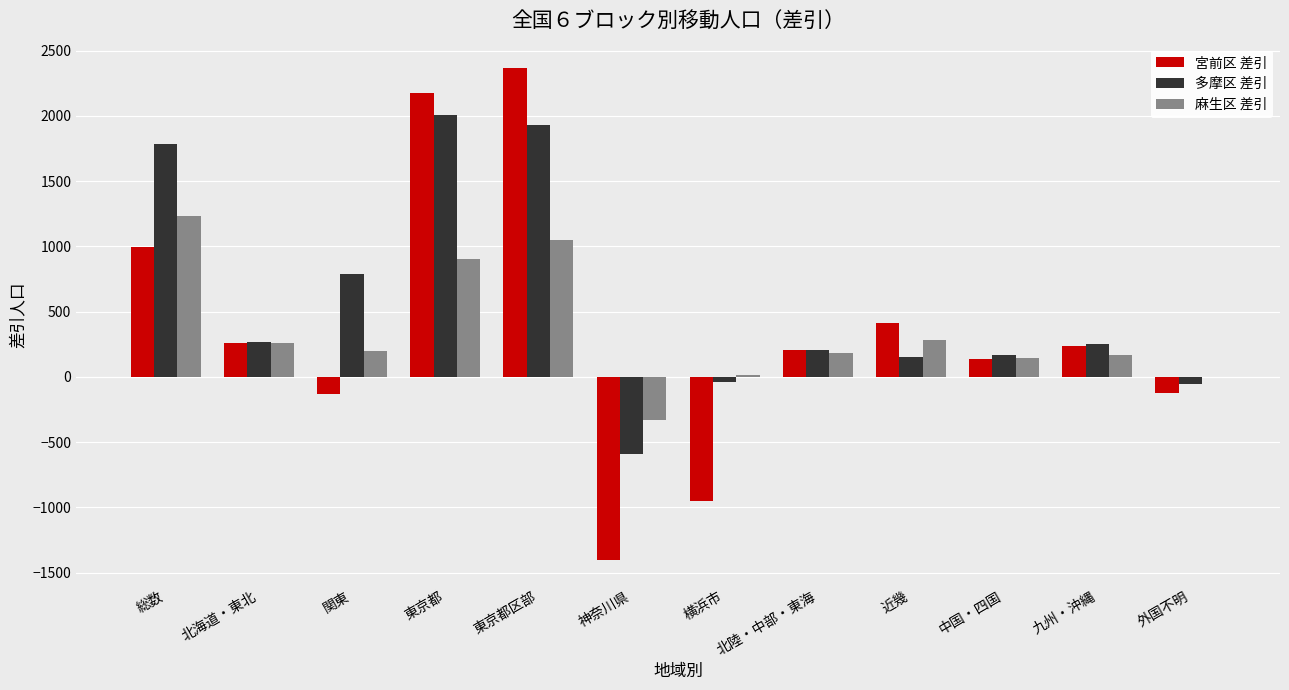

What is the spread (max minus min) of values at 九州・沖縄?

90